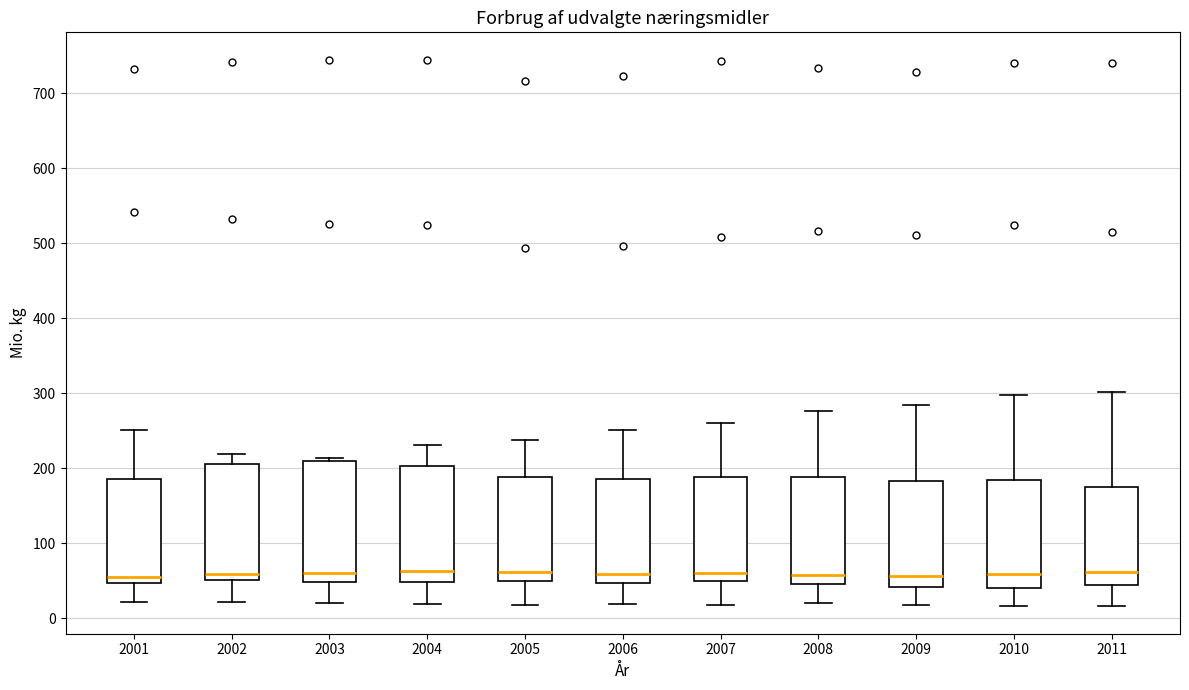

Where is the lower edge of the box at x = 2002 on the y-axis? The values are not printed on the chart, so give them approximately, as read against the axis.

50